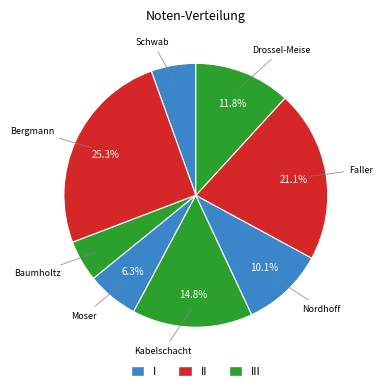

Count the number of slices in the pie.

8